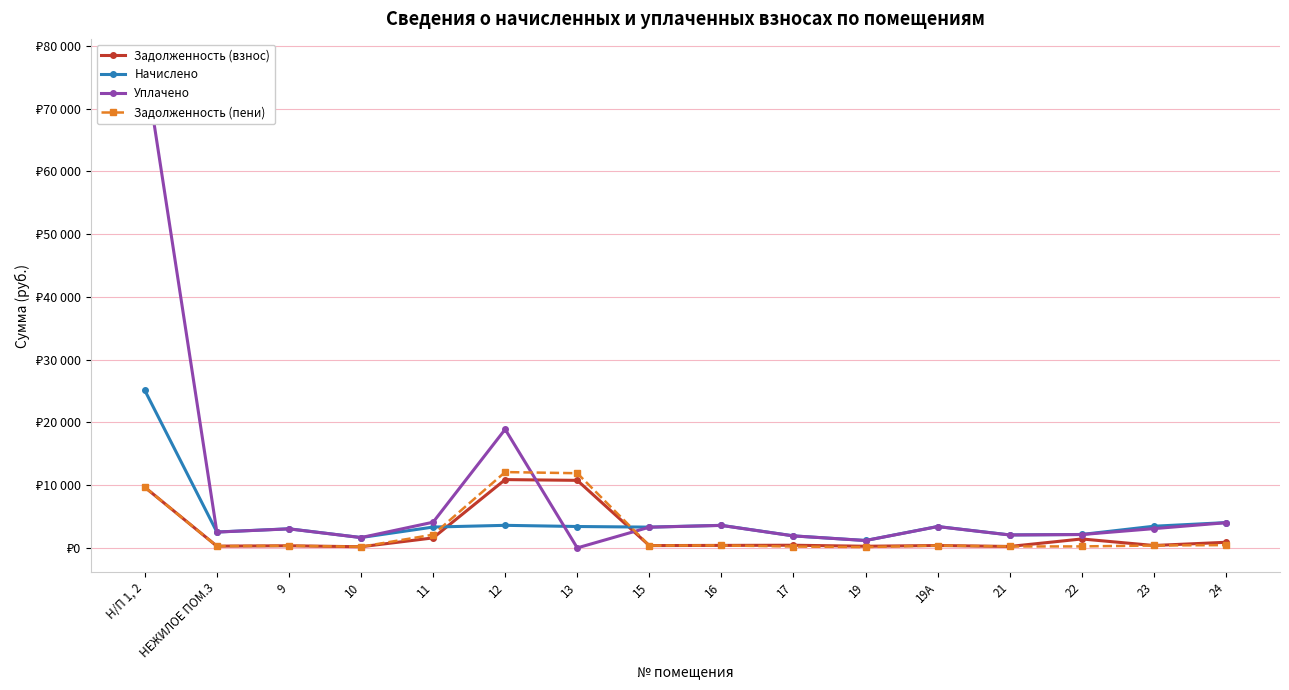

What is the average value of the Начислено series?

4237.2